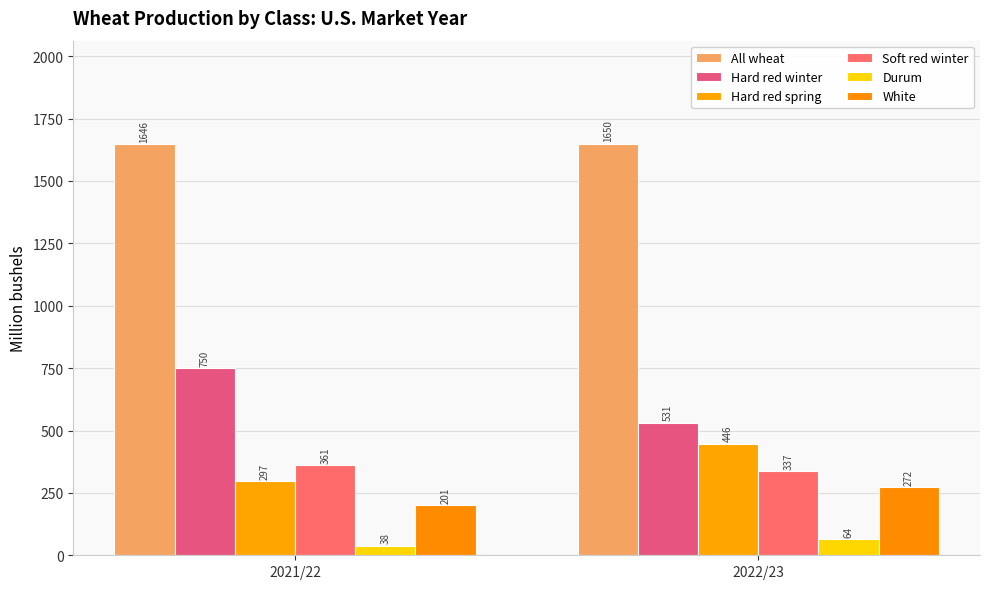

Which series has the largest range (max minus min)?

Hard red winter